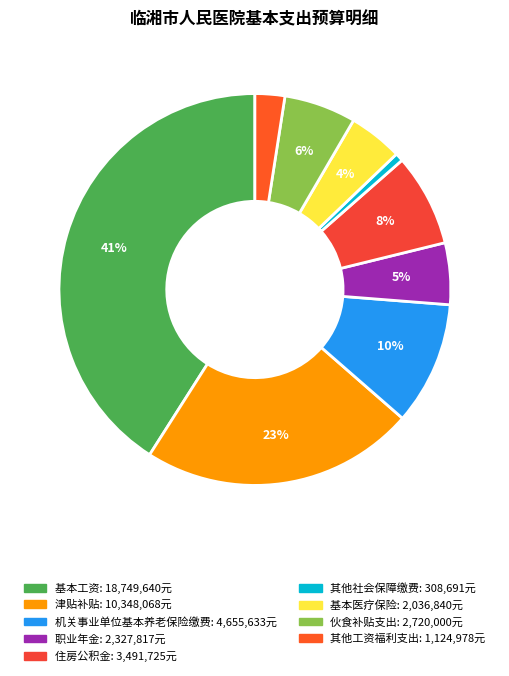

What percentage is NOT represented by 机关事业单位基本养老保险缴费?

89.8%